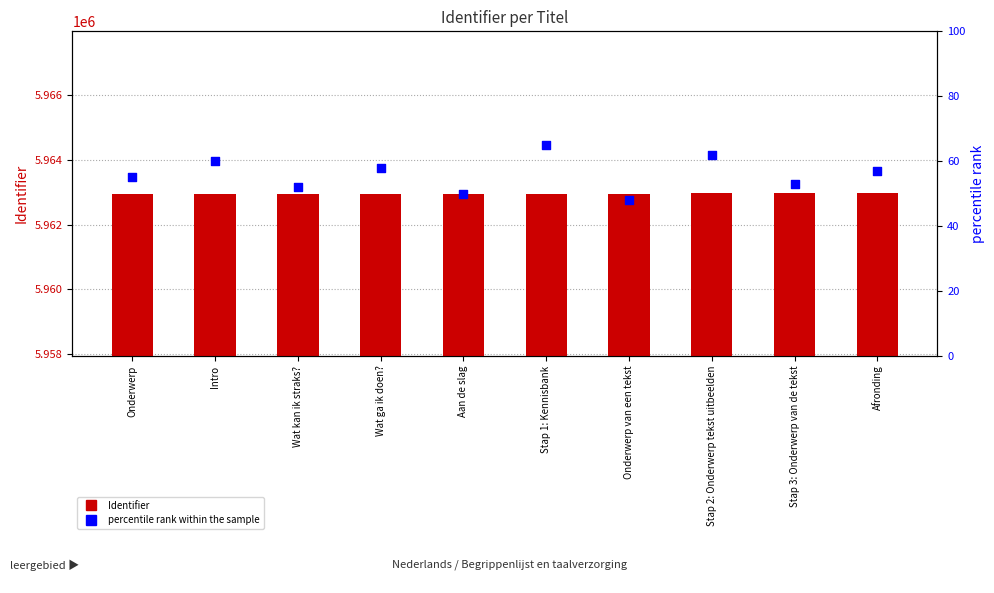

What is the total value across all series at Onderwerp?

5963008